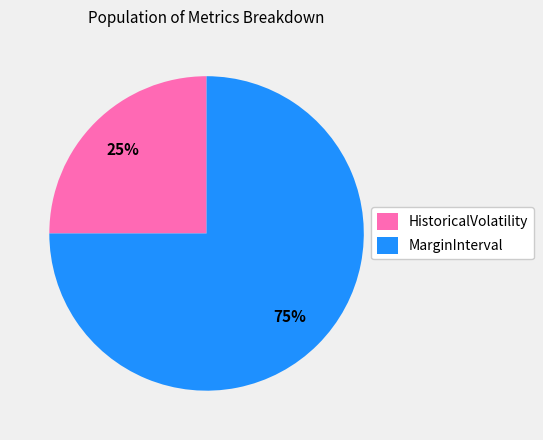

Which slice is the largest?

MarginInterval